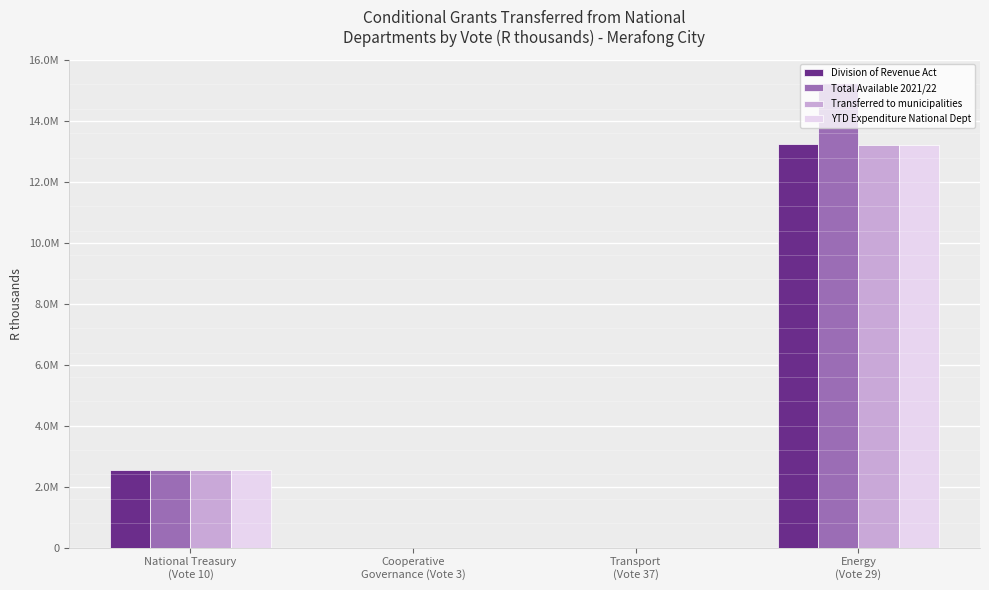

At which category is the sum across all series the highest?

Energy
(Vote 29)